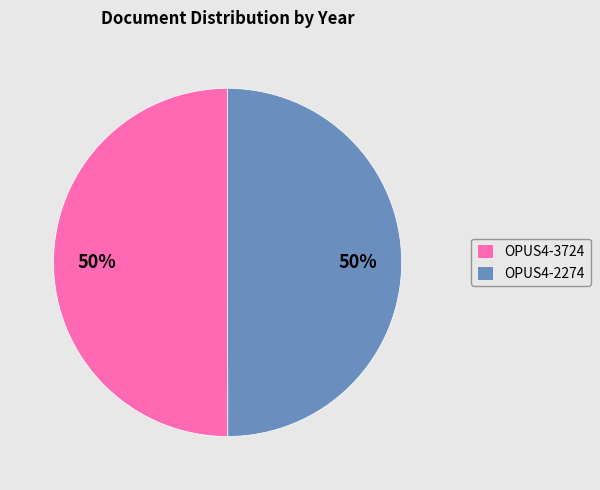

Do OPUS4-3724 and OPUS4-2274 together represent more than half of the pie?

Yes